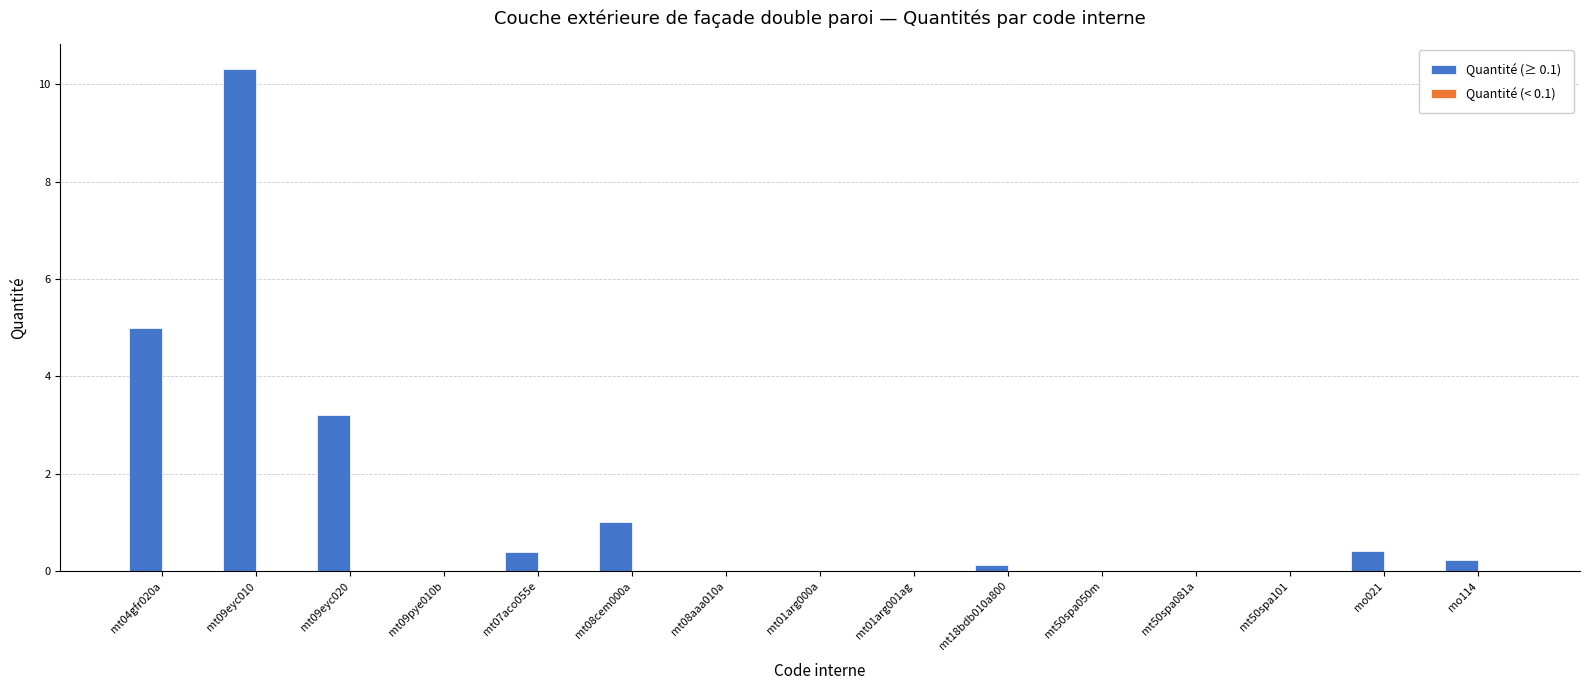

Which series changed the most between mt50spa081a and mo114?

Quantité (≥ 0.1)